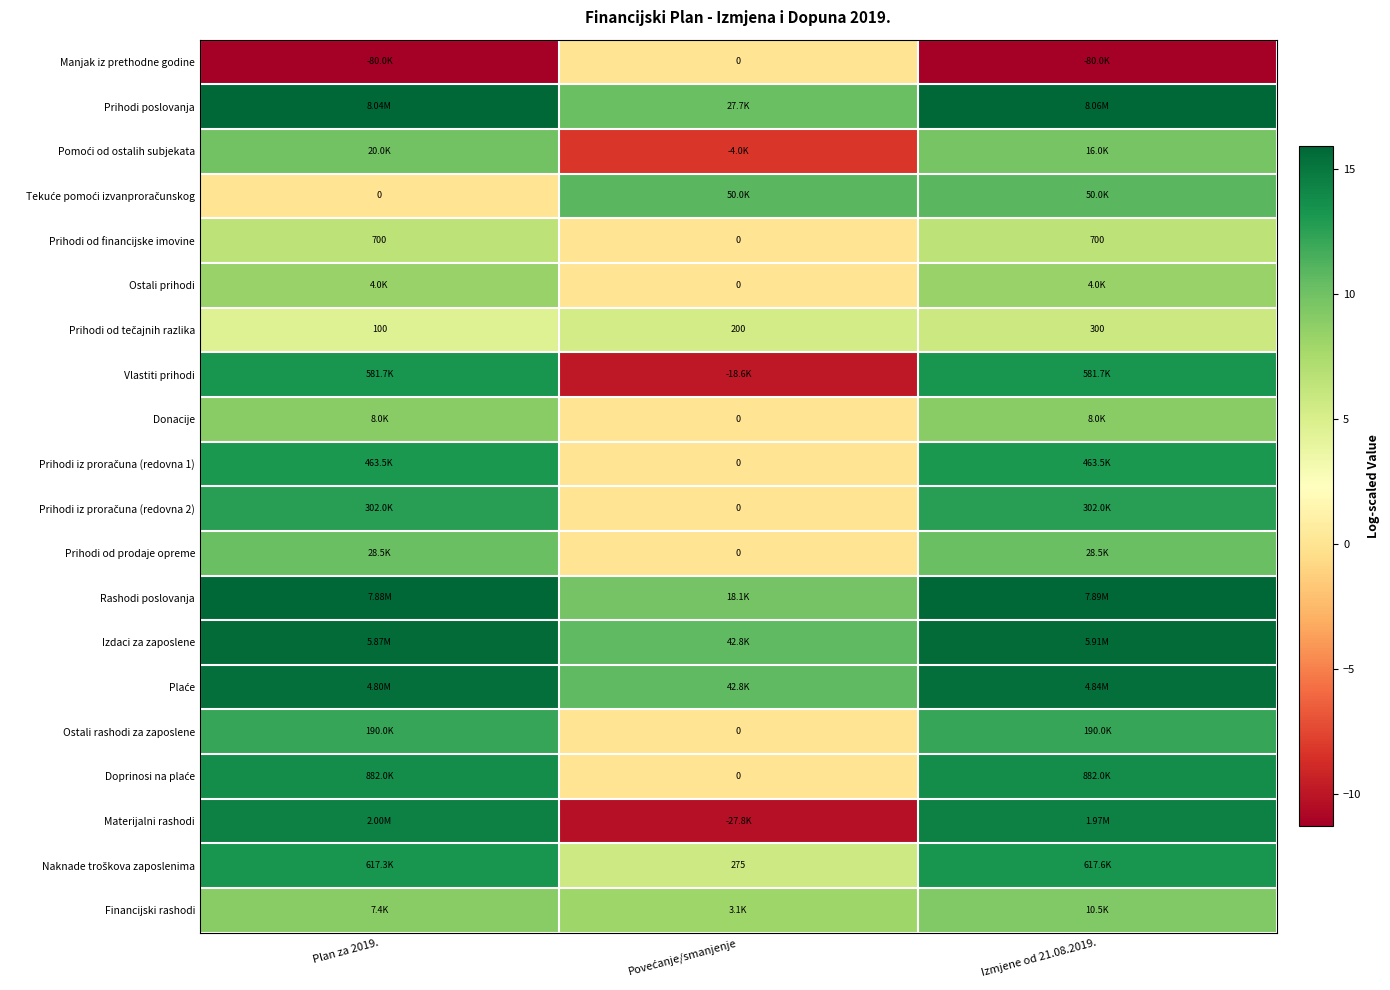

At which label does Donacije reach its minimum?

Povećanje/smanjenje